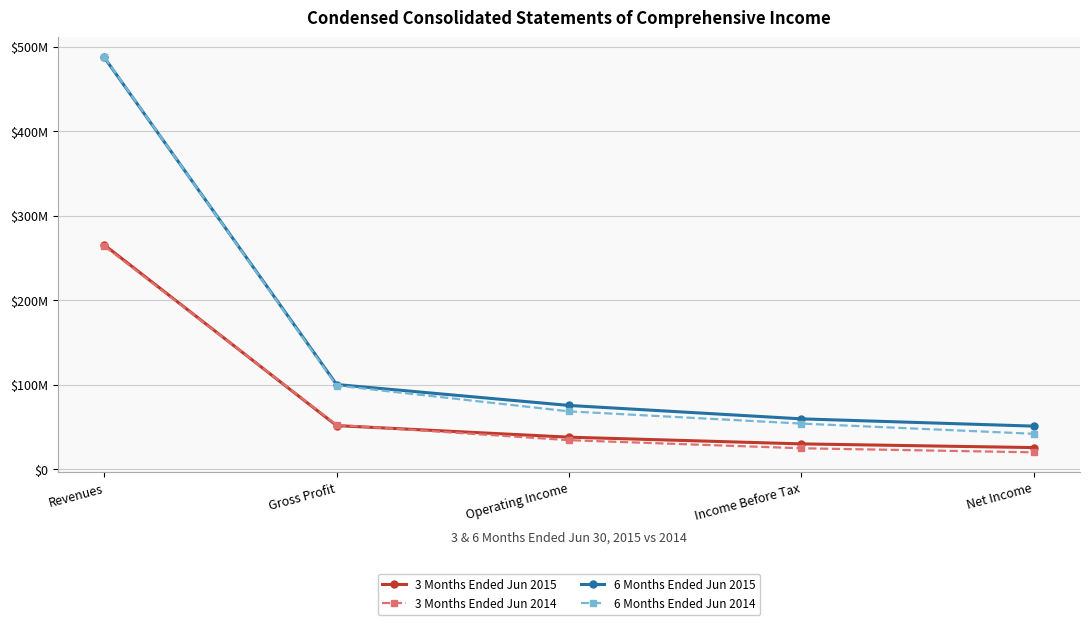

At how many categories does at least one series exceed 191377573?

1